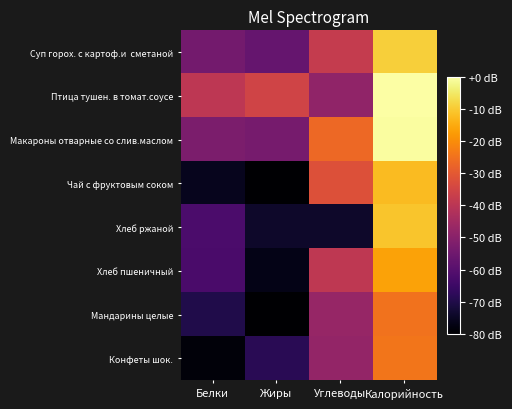

How many series are shown in this chart?

8